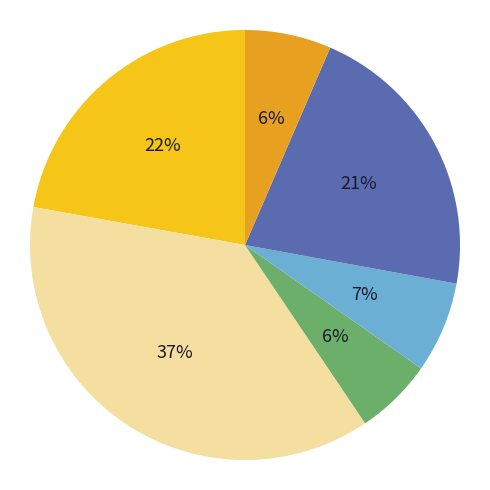

To the nearest percent, what is the average slice percentage?

17%